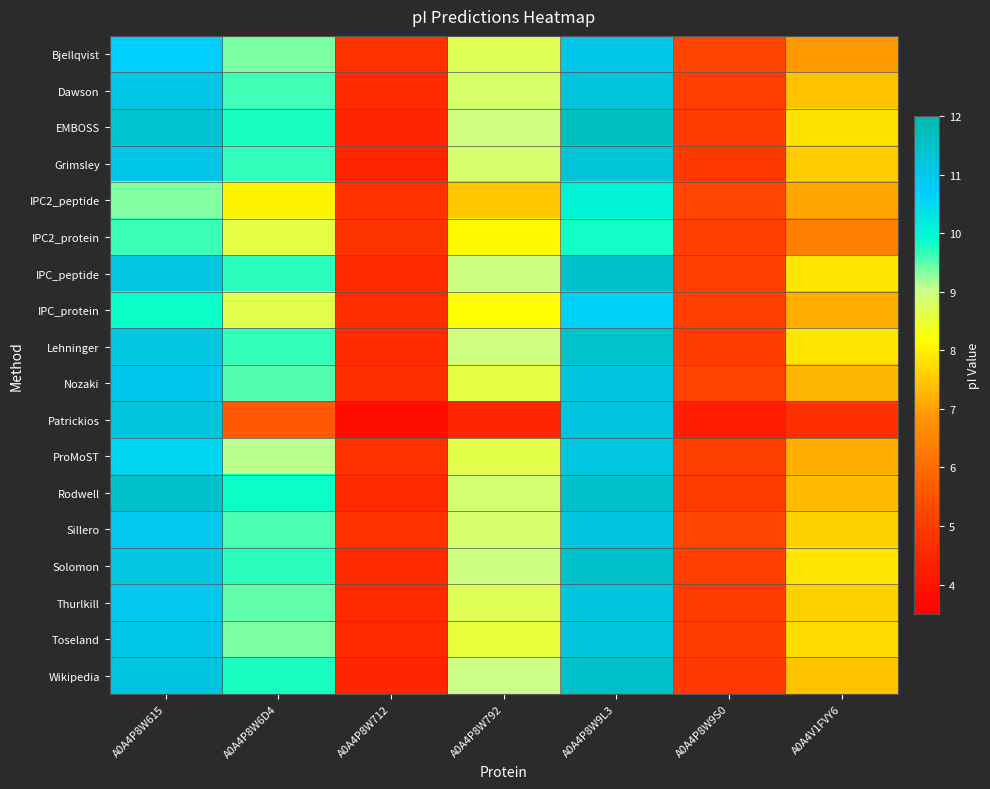

What is the difference between the highest and lowest values at A0A4V1FVY6?

3.1